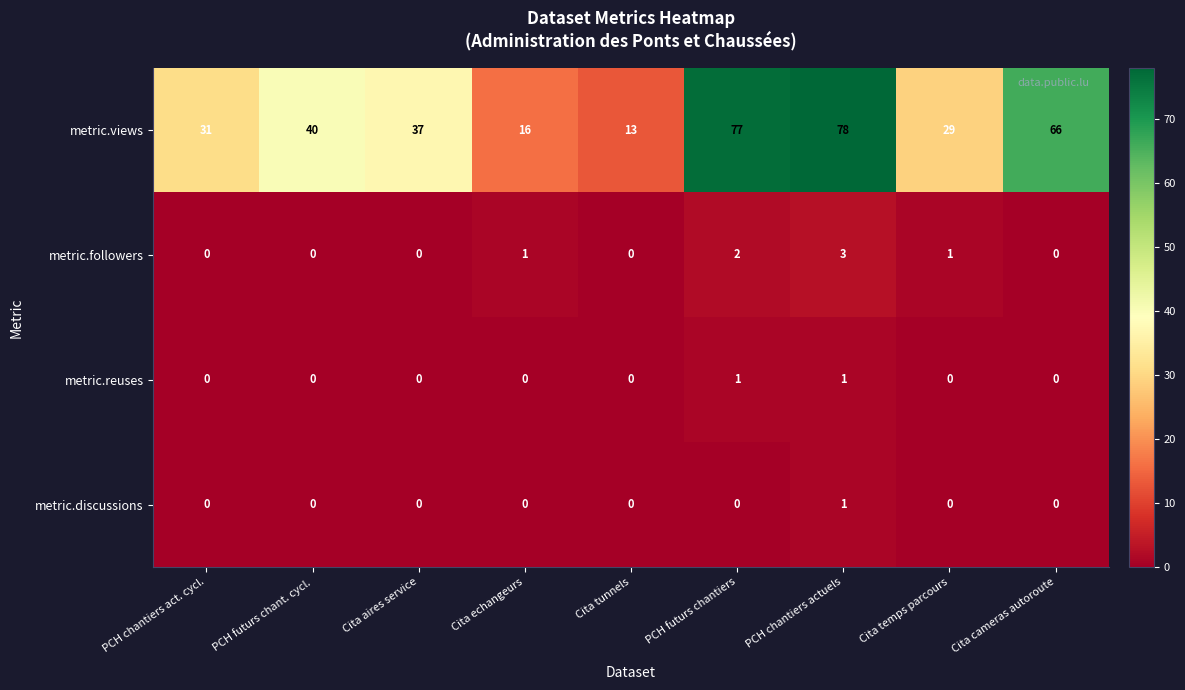

Which series changed the most between Cita aires service and PCH chantiers actuels?

metric.views